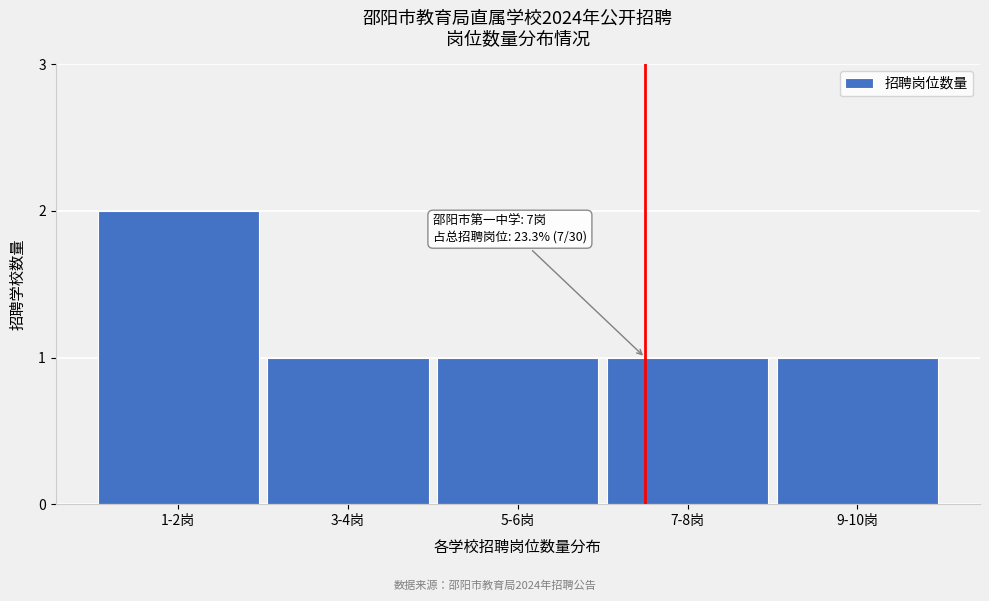

Reading left to right, transcribe all the data shown in this chart.

1-2岗=2	3-4岗=1	5-6岗=1	7-8岗=1	9-10岗=1